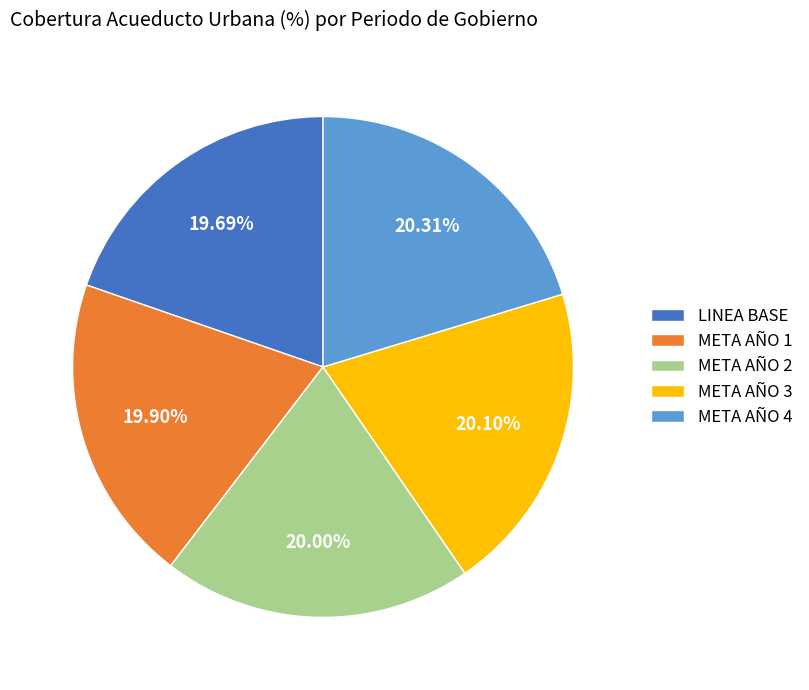

The META AÑO 1 slice represents 20% of the pie. True or false?

True